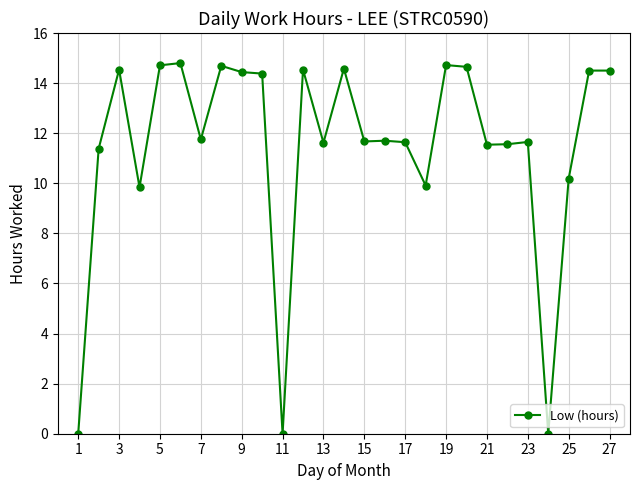

What is the maximum value shown in the chart?

14.8